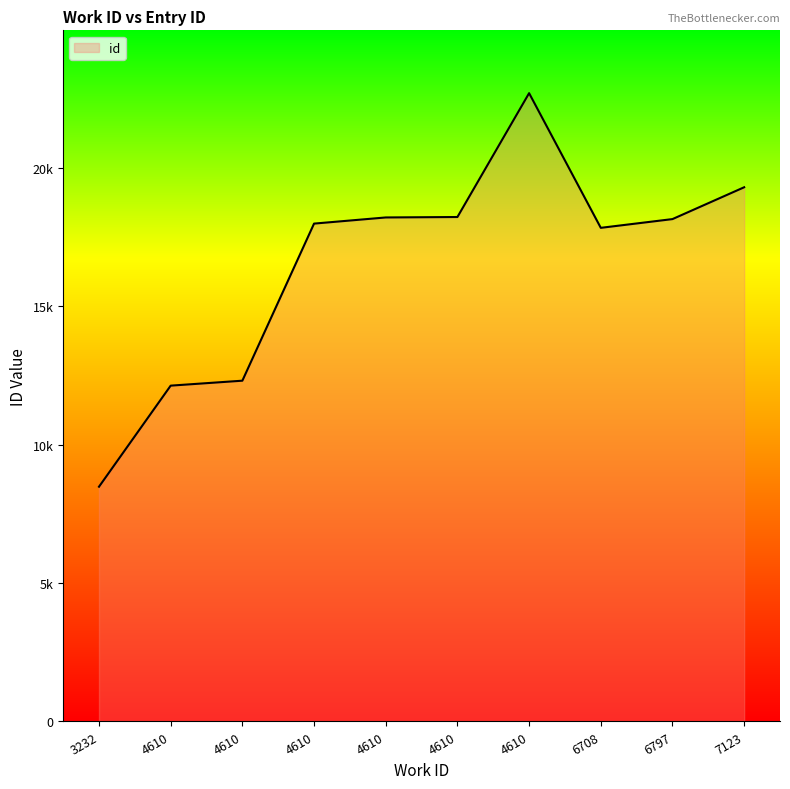

Does the chart have visible grid lines?

No